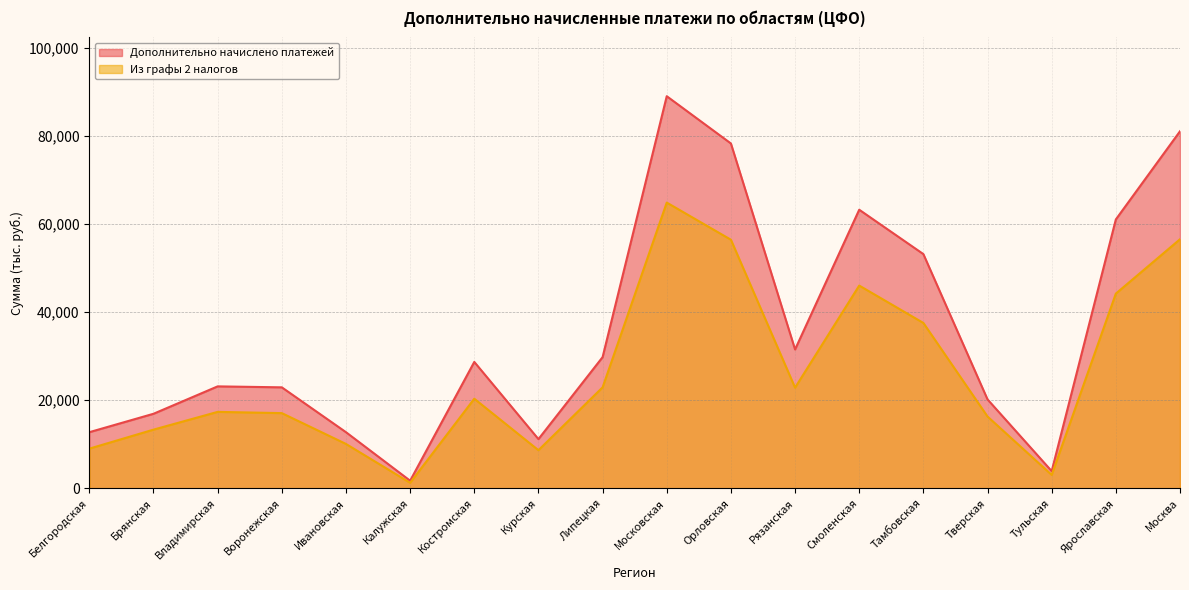

List the series in order of their overall mean, lowest first.

Из графы 2 налогов, Дополнительно начислено платежей